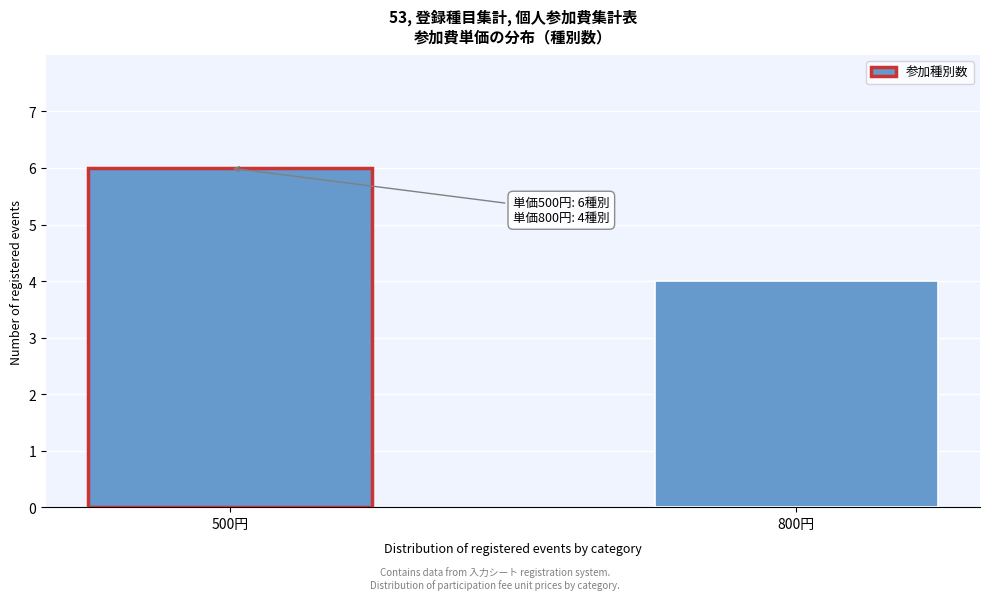

Reading left to right, what are all the values shown in this chart?

500円=6	800円=4